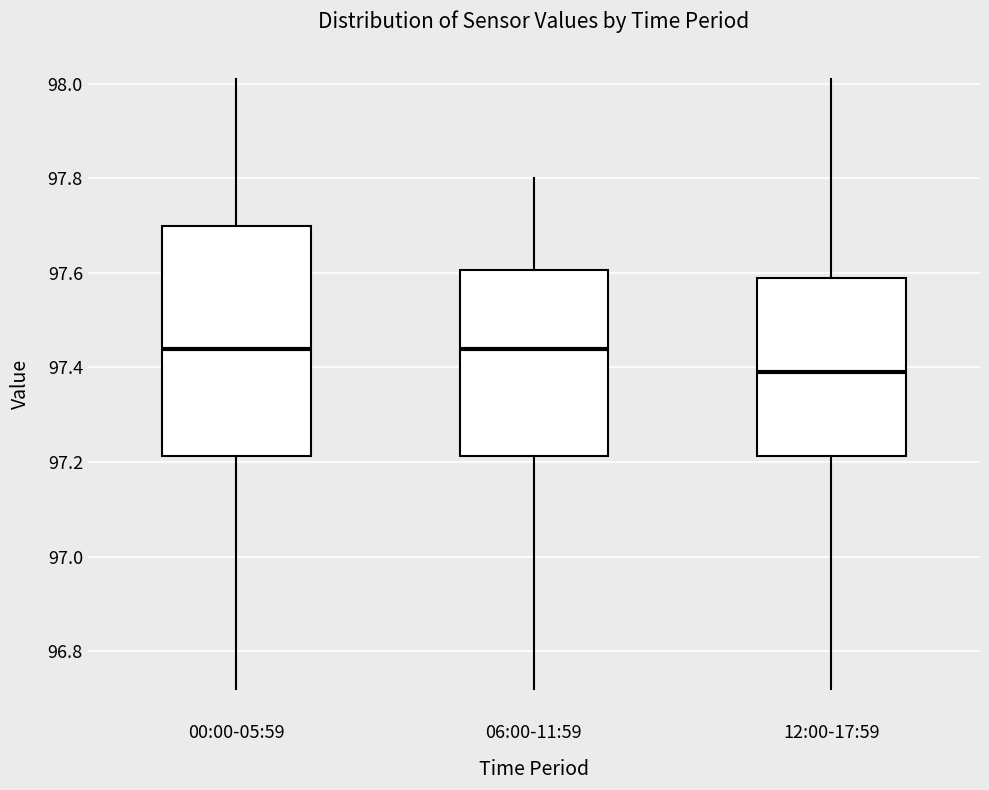

Reading left to right, transcribe this box plot: for each box, give where its median line is, the range the box spans, and where its two whiskers end, as read against the y-axis. The values are not printed on the chart, so give them approximately, as read against the axis.

00:00-05:59: median 97.44, box 97.22 to 97.70, whiskers 96.72 to 98.02
06:00-11:59: median 97.44, box 97.22 to 97.60, whiskers 96.72 to 97.80
12:00-17:59: median 97.40, box 97.22 to 97.60, whiskers 96.72 to 98.02